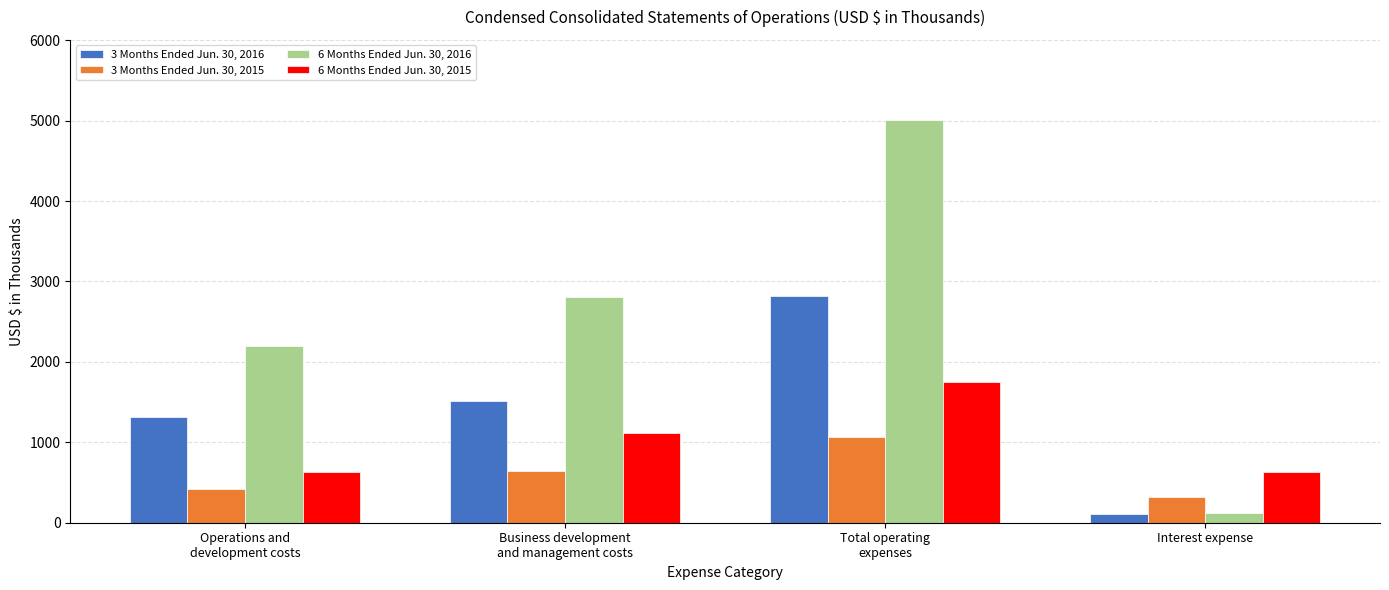

Where is 6 Months Ended Jun. 30, 2016 nearest to the value 2559?

Business development
and management costs